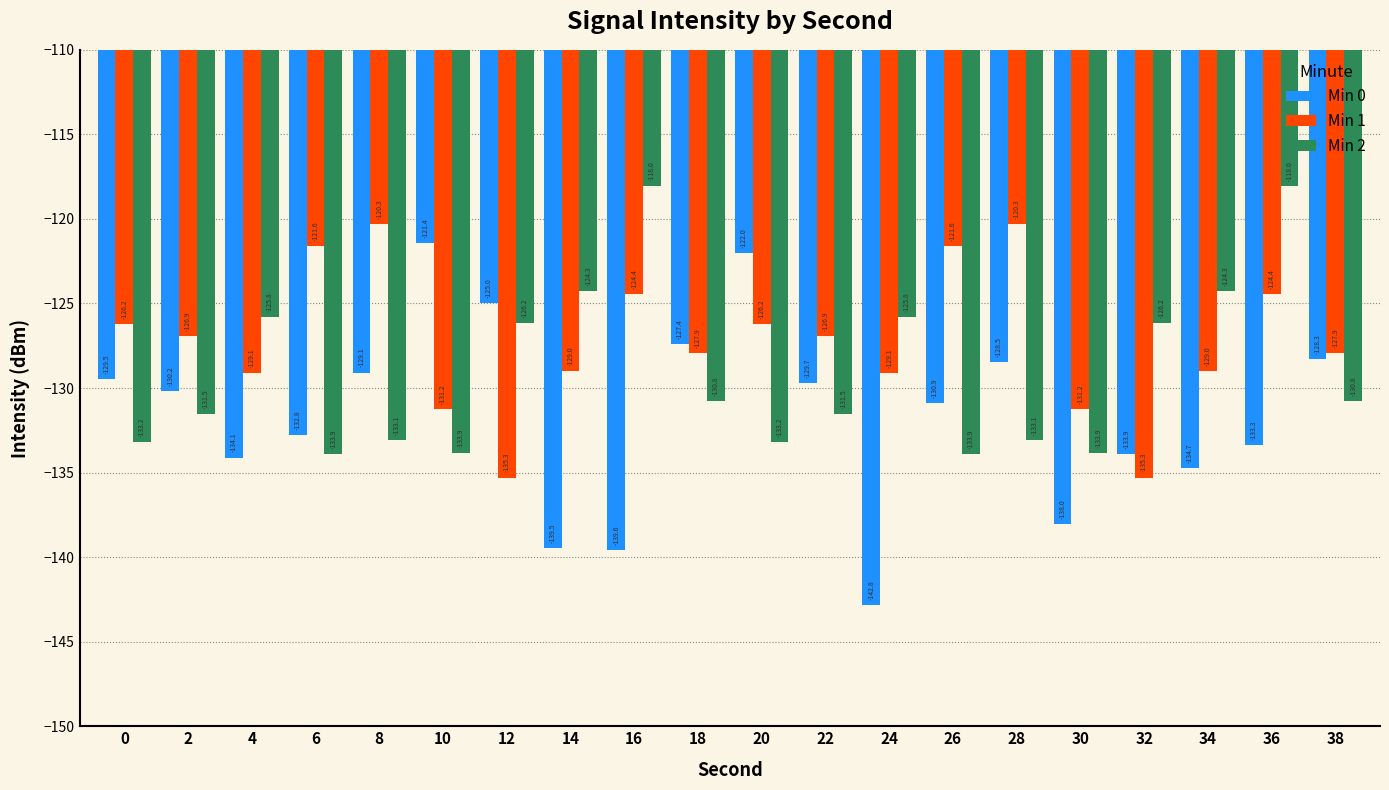

True or false: Min 0 has a value of -31.8 at 38.

False